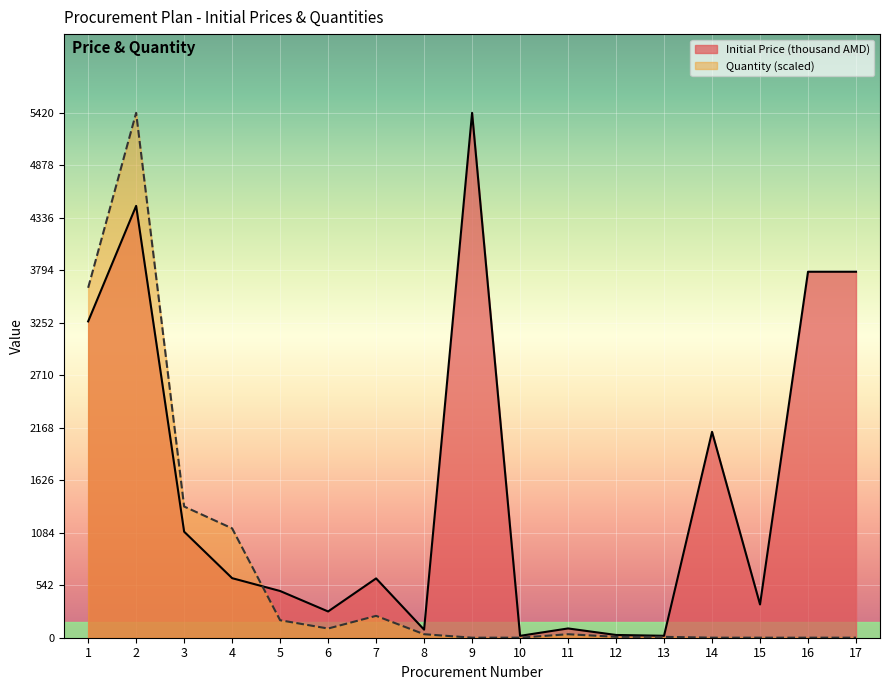

What are all the series names shown in the legend?

Initial Price (thousand AMD), Quantity (scaled)